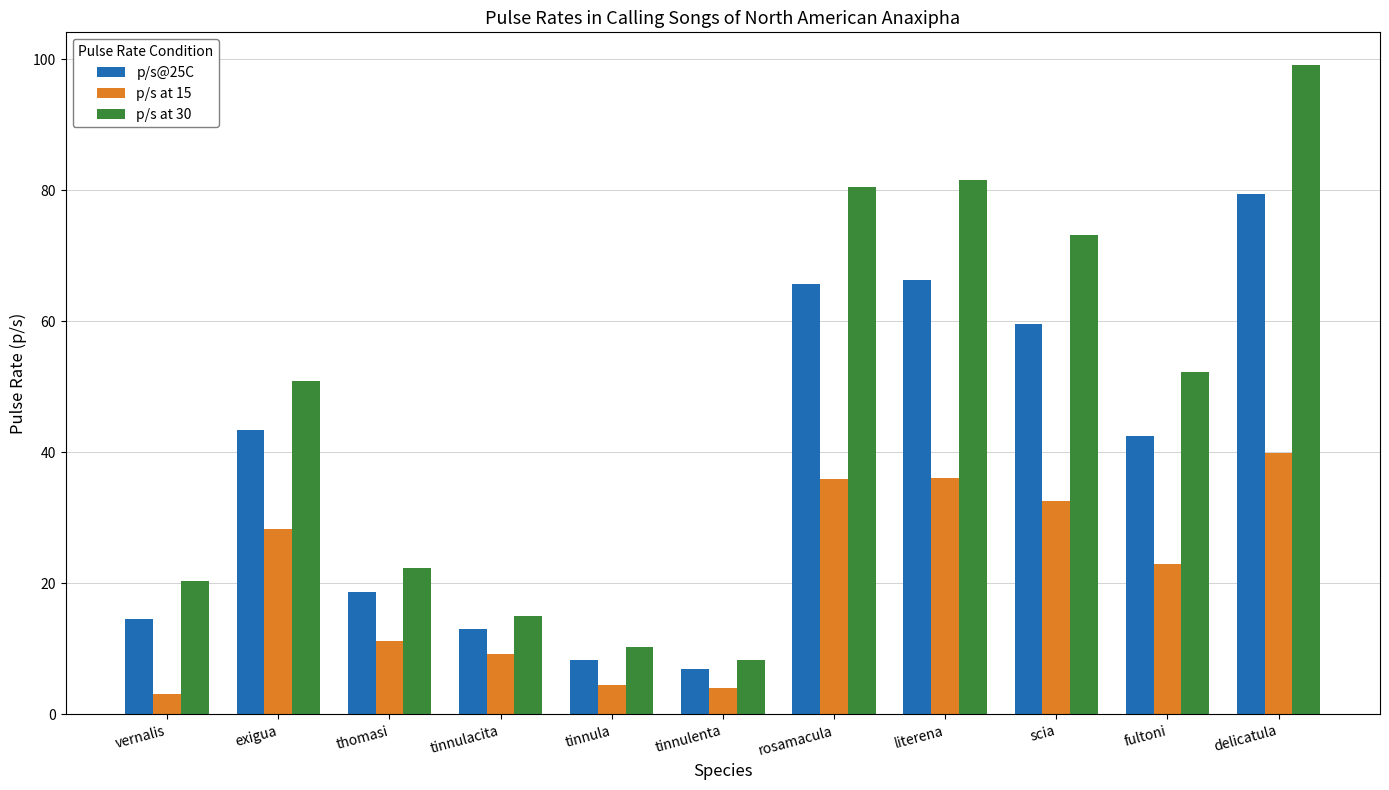

What is the smallest value displayed?

3.1